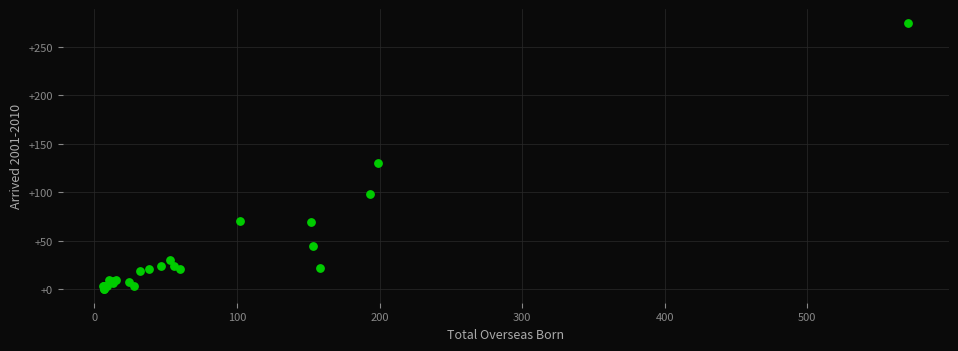

What Y value in the scatter plot is closest to 137?

130